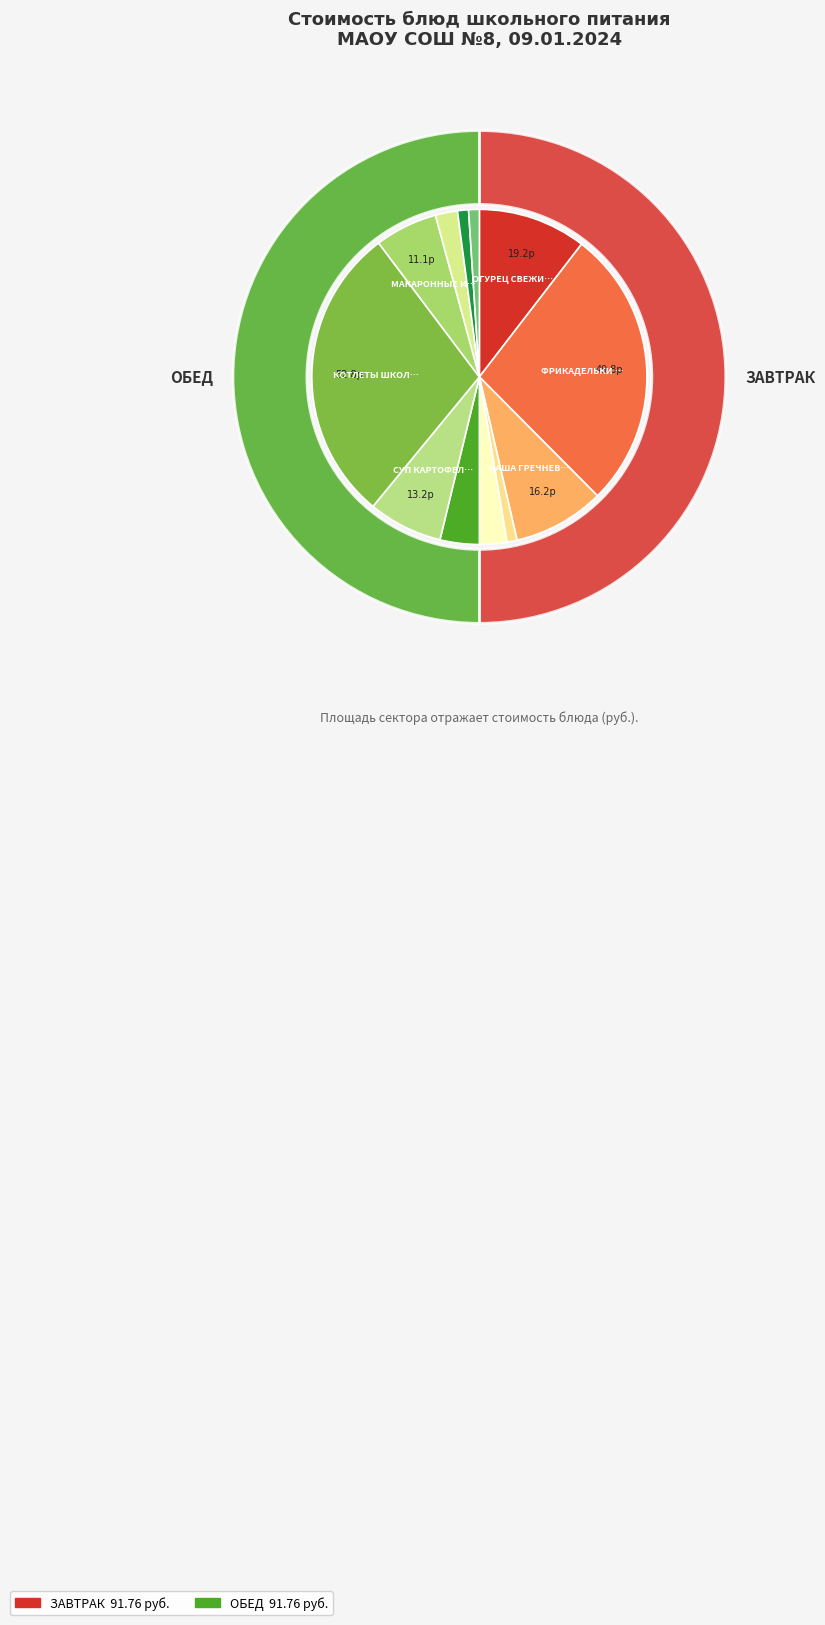

Is there a majority slice in this chart?

No